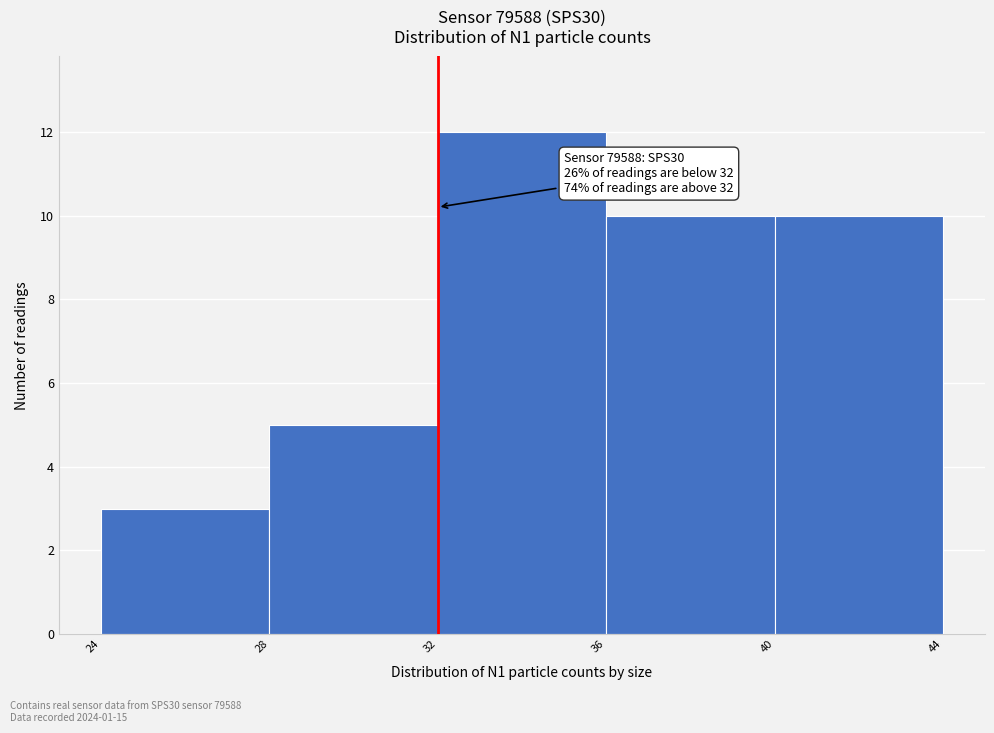

Which range on the x-axis has the tallest bar?

32 to 36